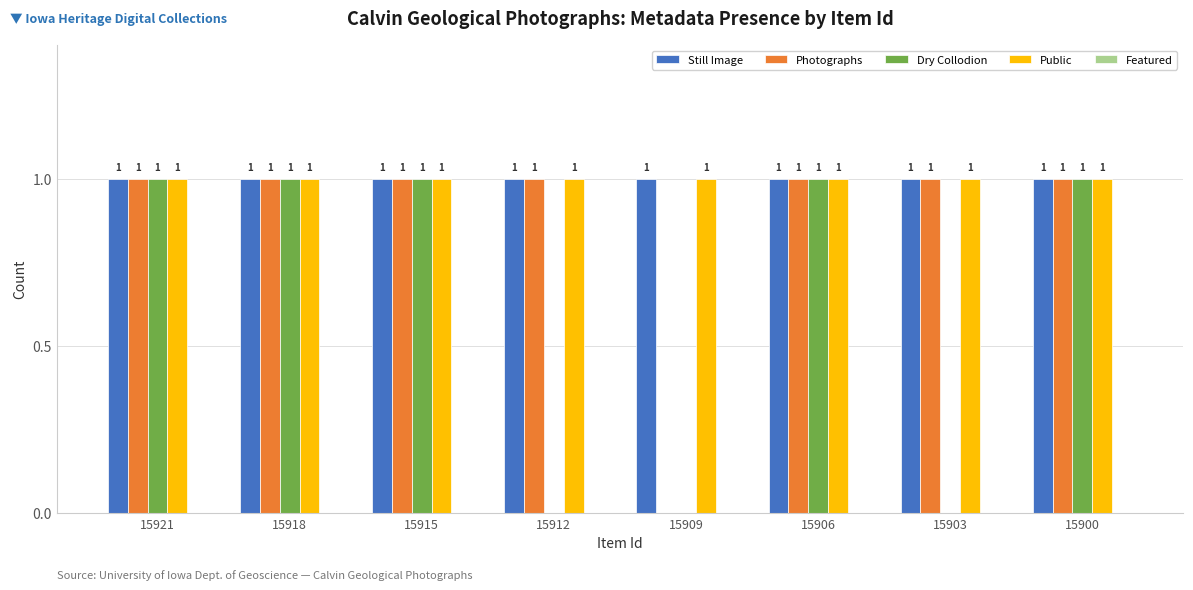

What is the sum of all Dry Collodion values?

5